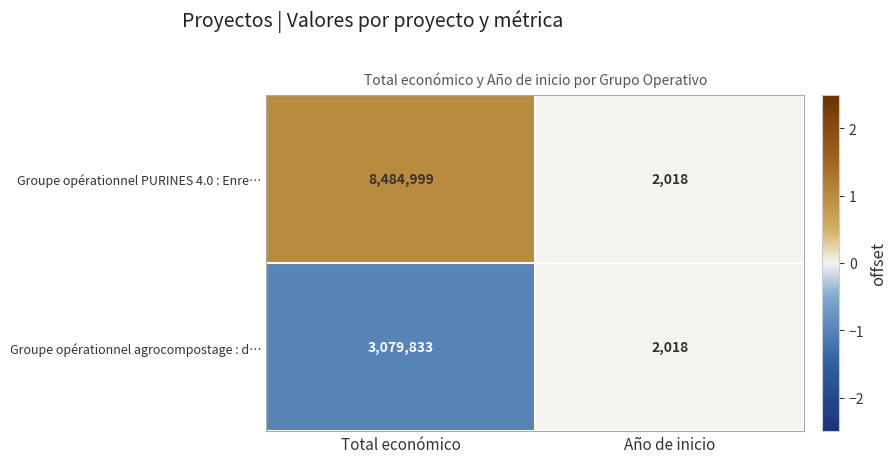

Rank the series by their average value, from highest to lowest.

Groupe opérationnel PURINES 4.0 : Enre…, Groupe opérationnel agrocompostage : d…